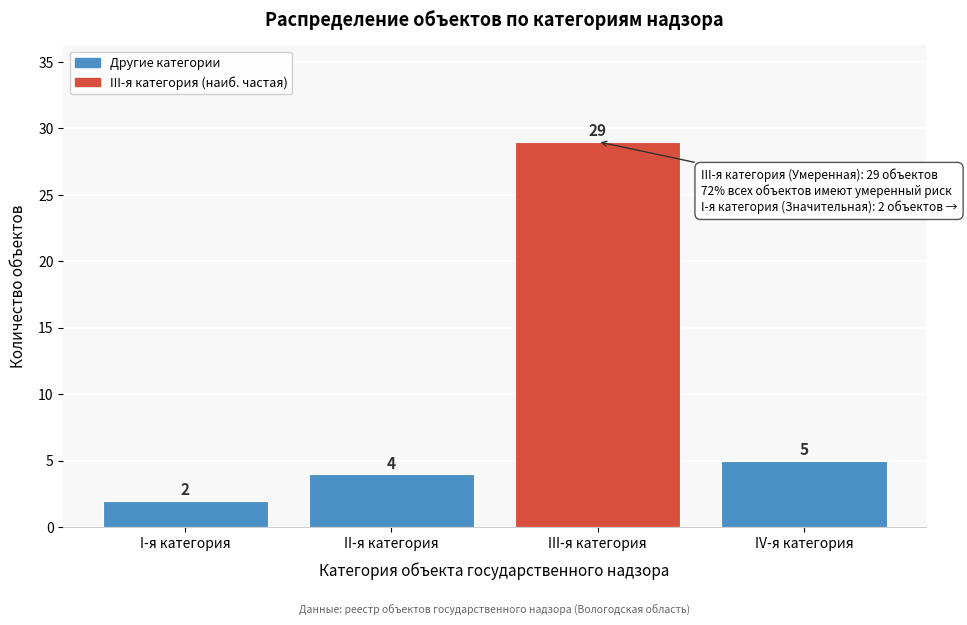

Reading left to right, list all the values displayed in this chart.

2	4	29	5